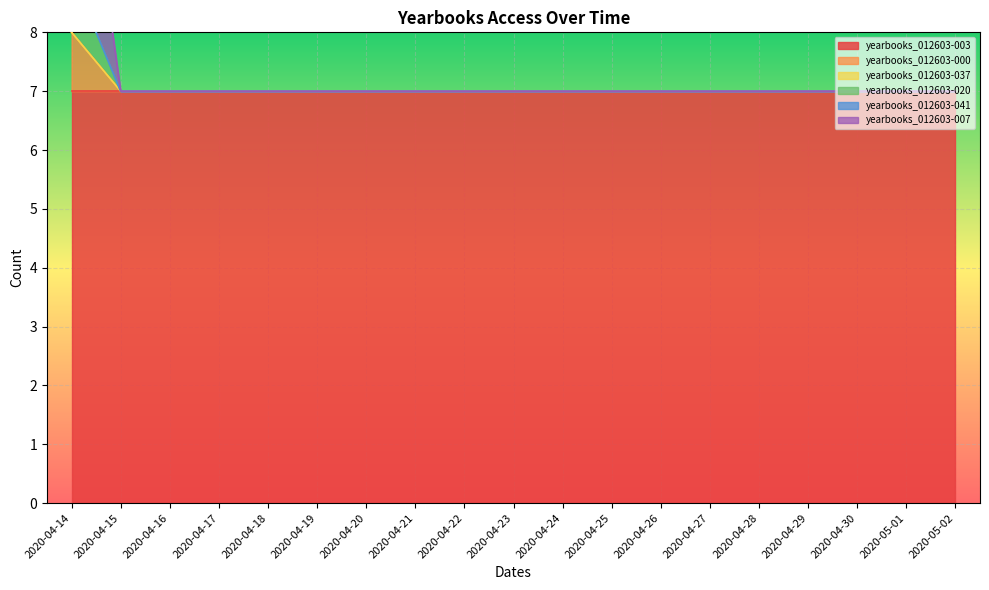

Is it true that yearbooks_012603-020 equals 7 at 2020-04-21?

True